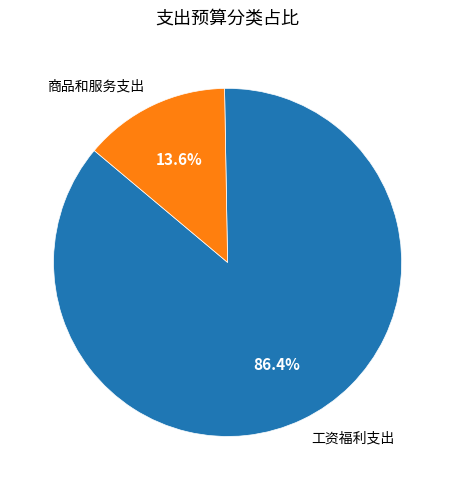

How many slices are in this pie chart?

2